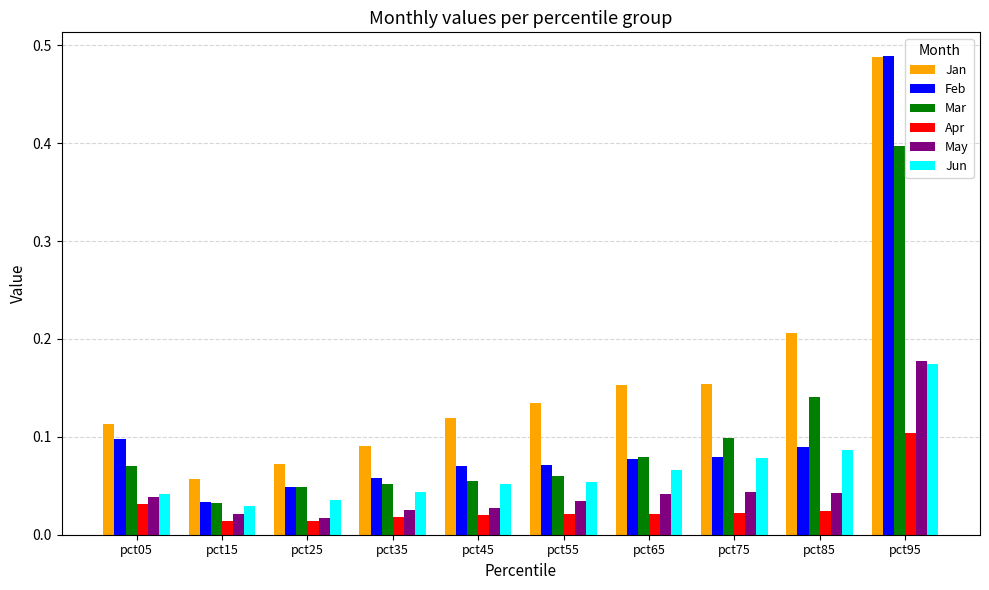

What is the sum of all Jun values?

0.7